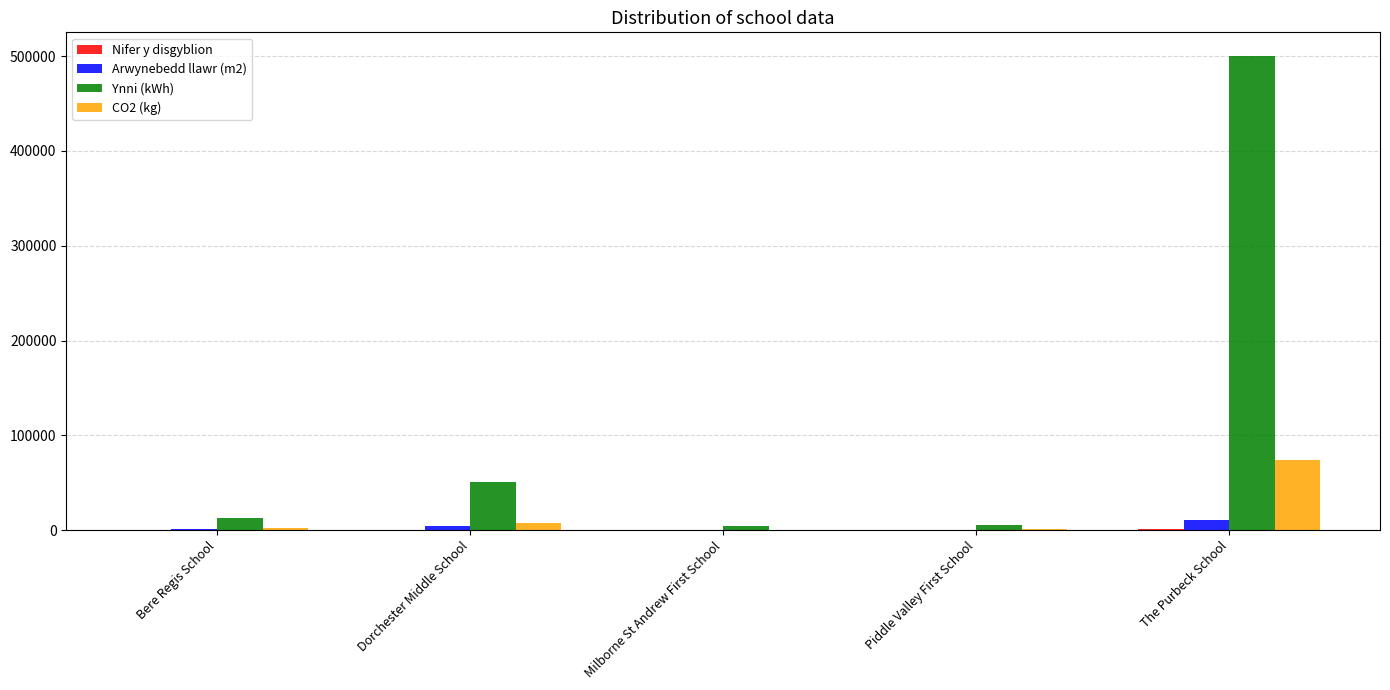

Which series has the largest total across all categories?

Ynni (kWh)